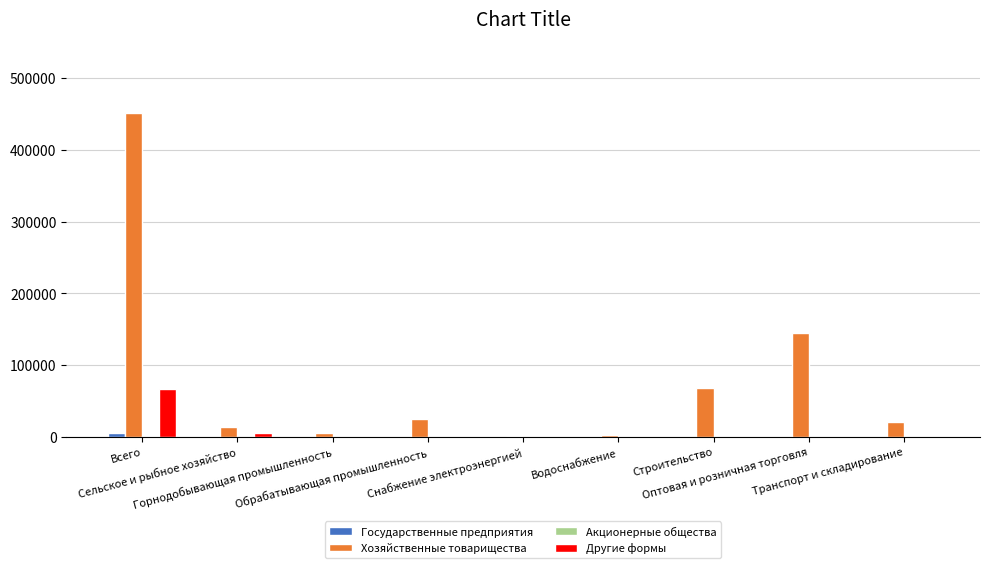

Count the number of data series in this chart.

4